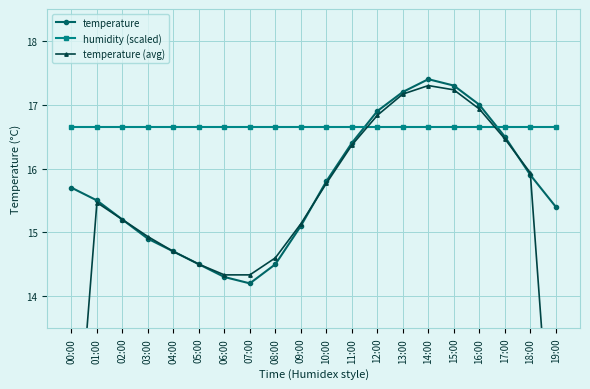

True or false: humidity (scaled) has a value of 4.5 at 14:00.

False